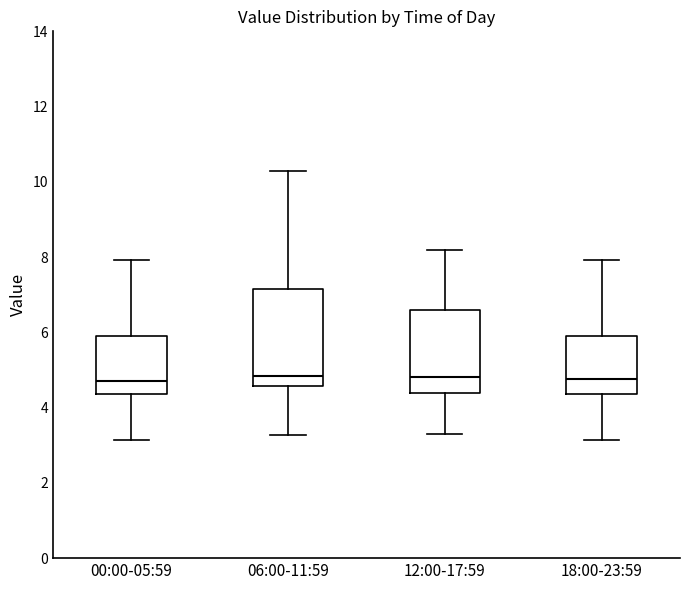

Which box is the tallest, from its lower edge to its upper edge?

06:00-11:59